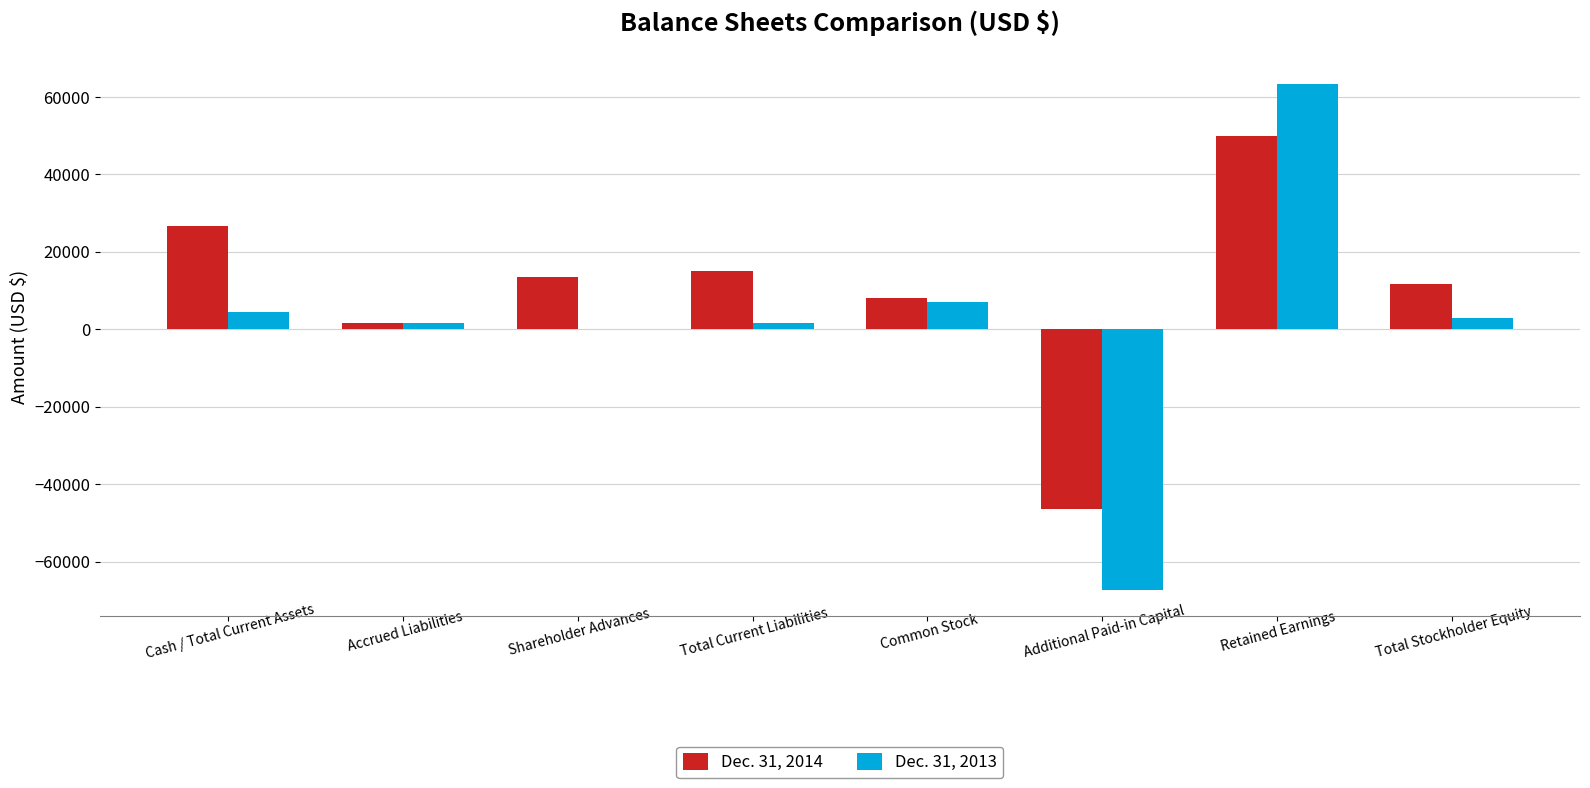

Reading right to left, what are all the values shown in this chart?

Dec. 31, 2014: Total Stockholder Equity=11596	Retained Earnings=49868	Additional Paid-in Capital=-46381	Common Stock=8109	Total Current Liabilities=15097	Shareholder Advances=13378	Accrued Liabilities=1719	Cash / Total Current Assets=26693
Dec. 31, 2013: Total Stockholder Equity=2901	Retained Earnings=63343	Additional Paid-in Capital=-67442	Common Stock=7000	Total Current Liabilities=1583	Shareholder Advances=0	Accrued Liabilities=1583	Cash / Total Current Assets=4484